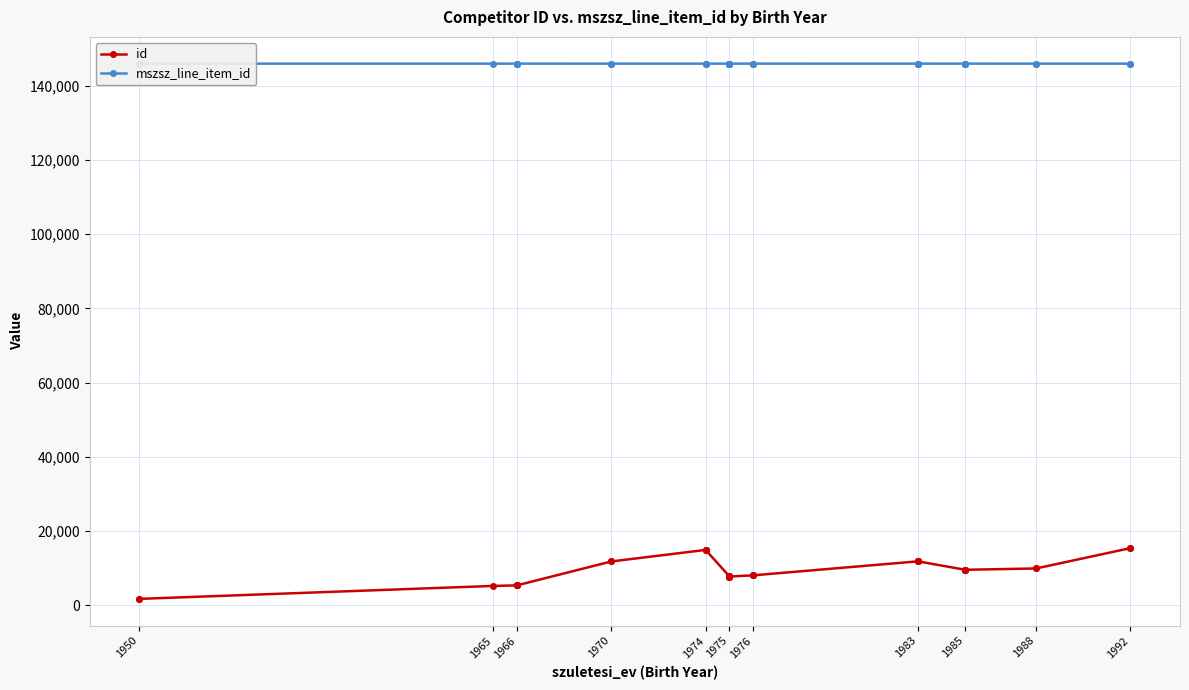

What position from the left is 1985?

9